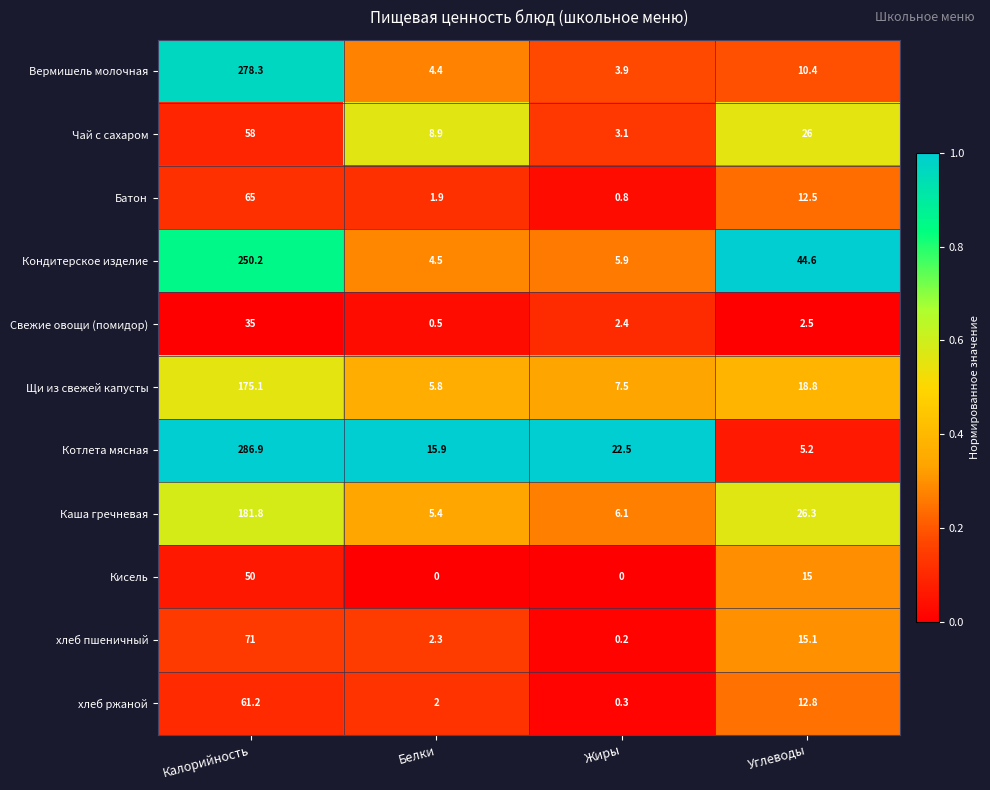

What is the spread (max minus min) of values at Калорийность?

251.9